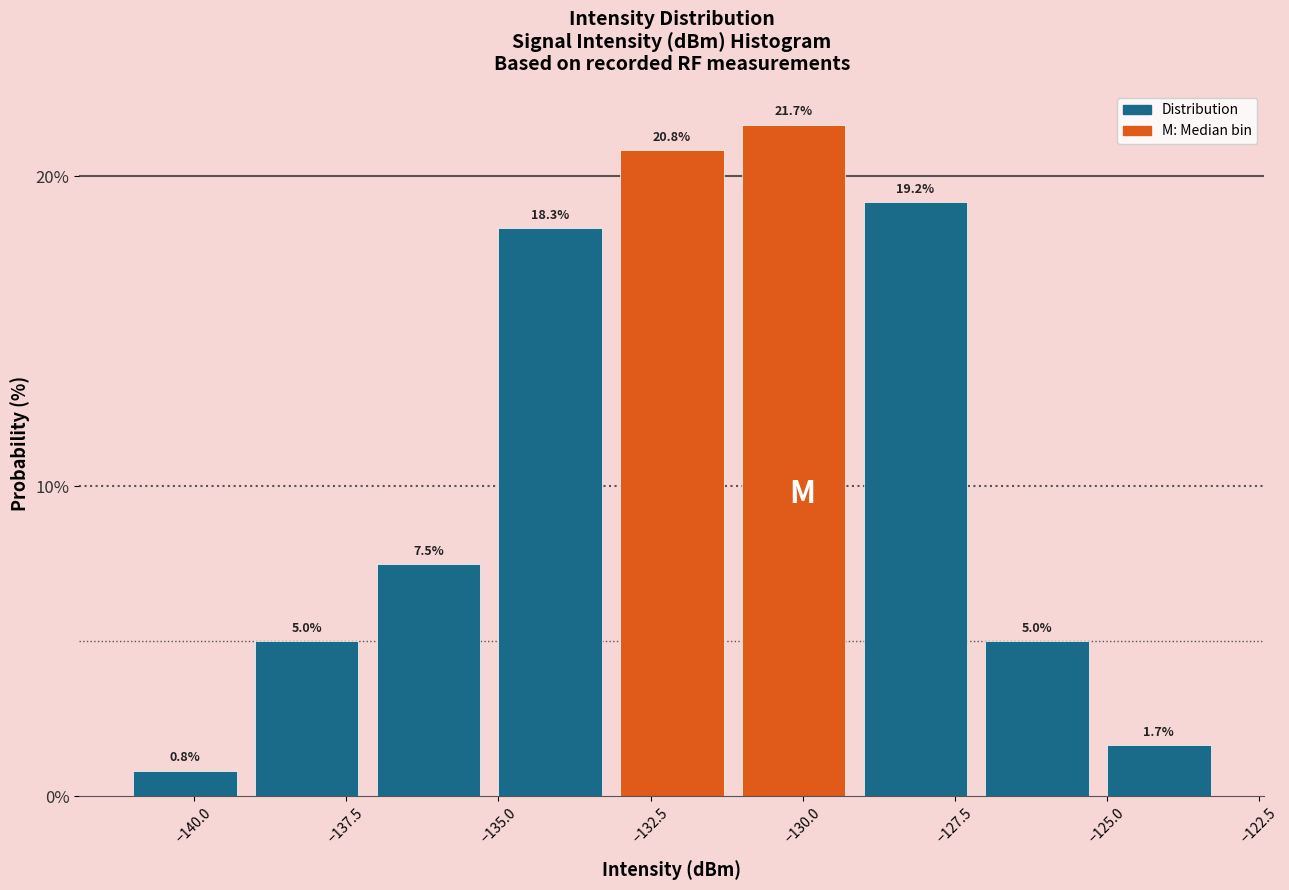

Over which range of the x-axis is the bar tallest?

-131 to -129